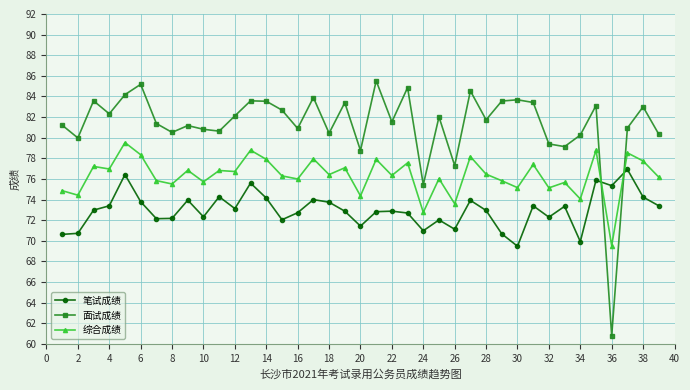

Which series has the widest spread of values?

面试成绩